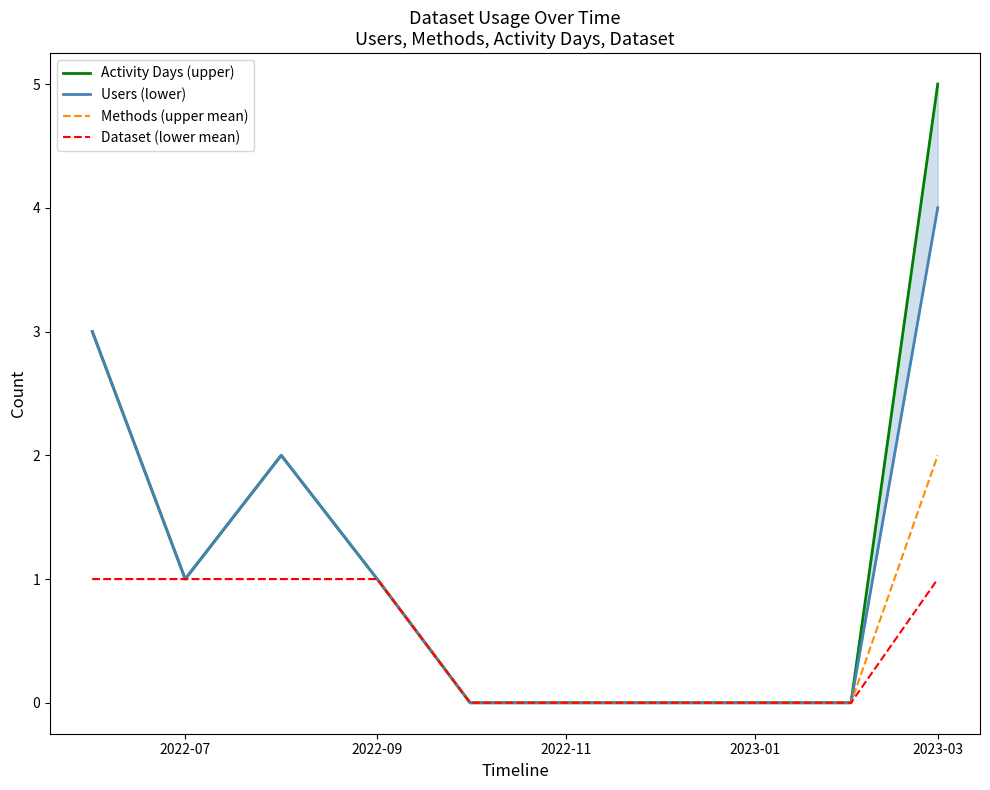

Rank the series by their maximum value, from lowest to highest.

Dataset (lower mean), Methods (upper mean), Users (lower), Activity Days (upper)